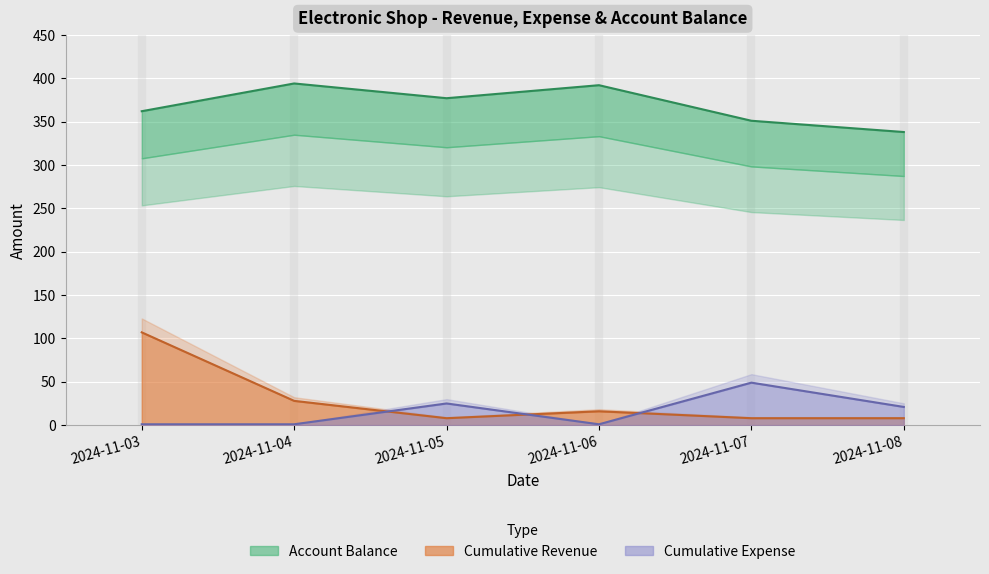

True or false: Account Balance and Cumulative Expense cross at least once.

False